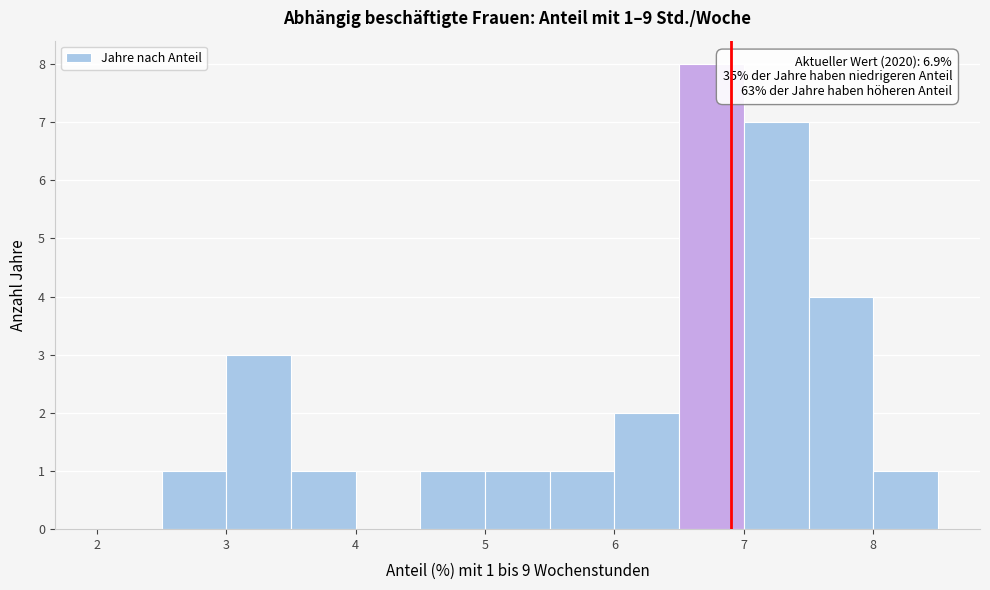

Over which range of the x-axis is the bar tallest?

6.5 to 7.0